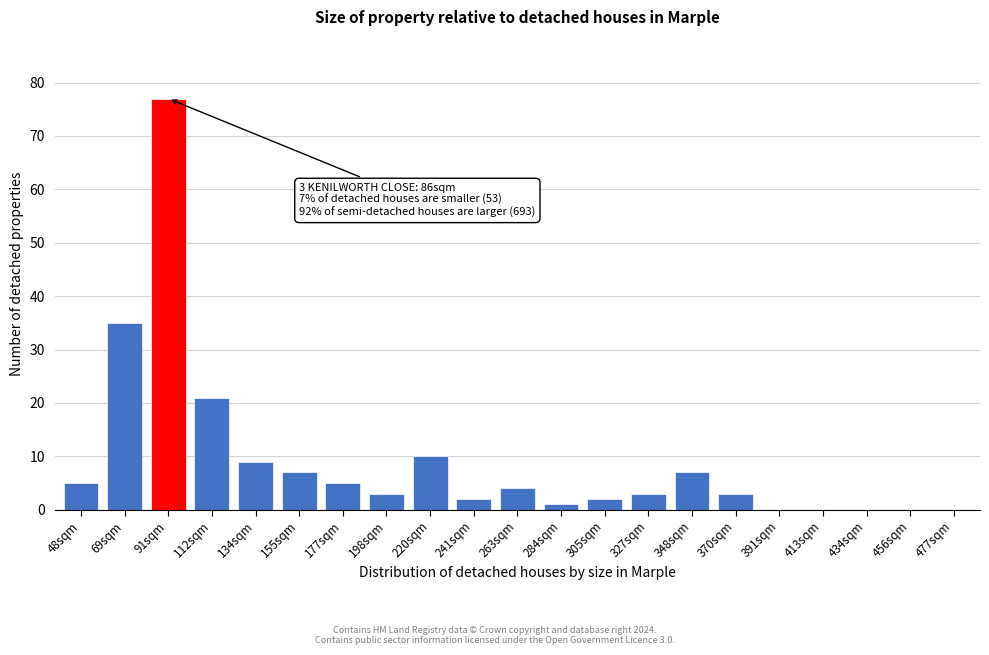

Reading left to right, transcribe all the data shown in this chart.

48sqm=5	69sqm=35	91sqm=77	112sqm=21	134sqm=9	155sqm=7	177sqm=5	198sqm=3	220sqm=10	241sqm=2	263sqm=4	284sqm=1	305sqm=2	327sqm=3	348sqm=7	370sqm=3	391sqm=0	413sqm=0	434sqm=0	456sqm=0	477sqm=0